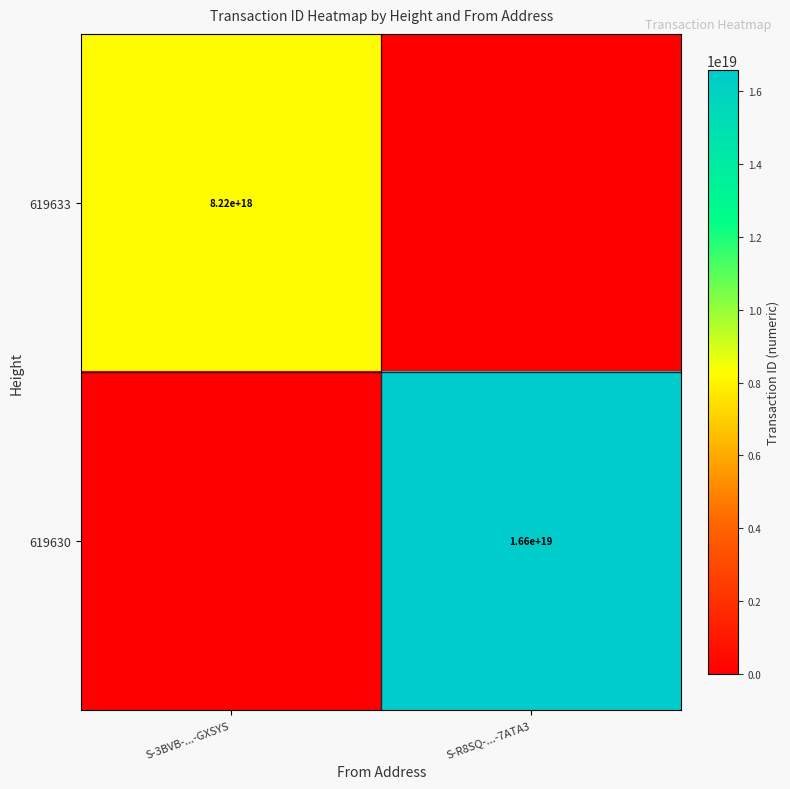

What is the total value across all series at S-R8SQ-...-7ATA3?

16578448195279005696